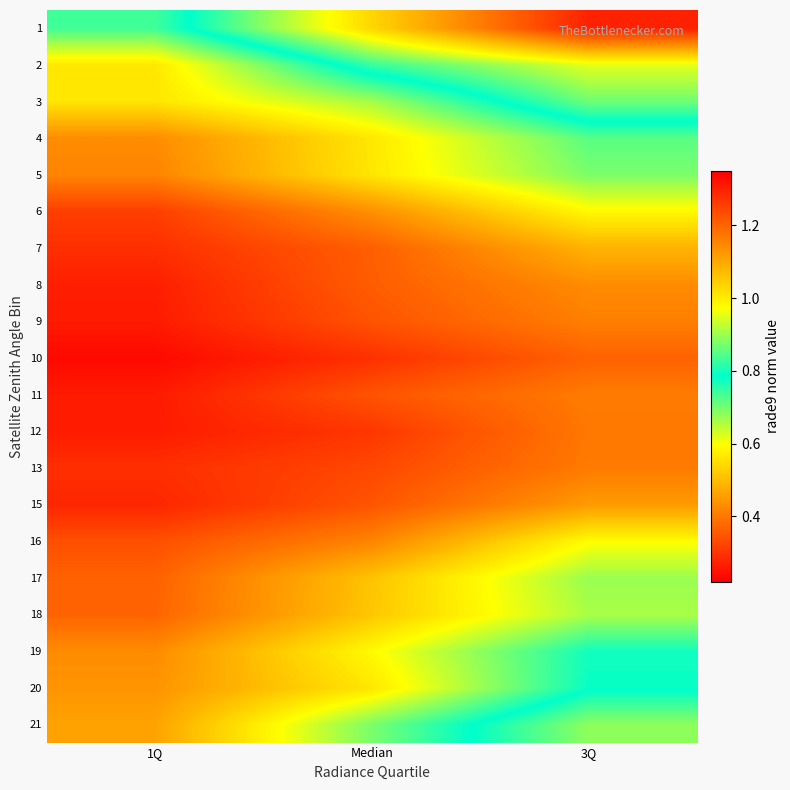

Between 3Q and Median, which is larger?

3Q